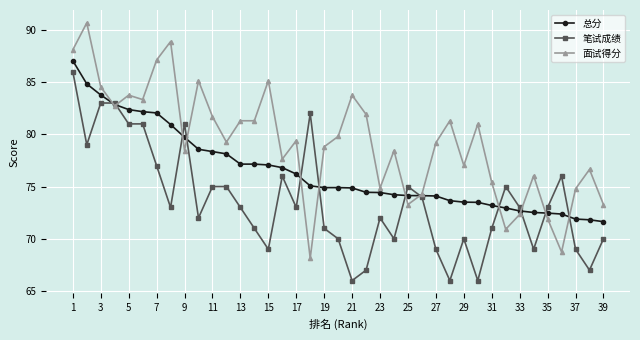

How many distinct data groups are displayed?

3